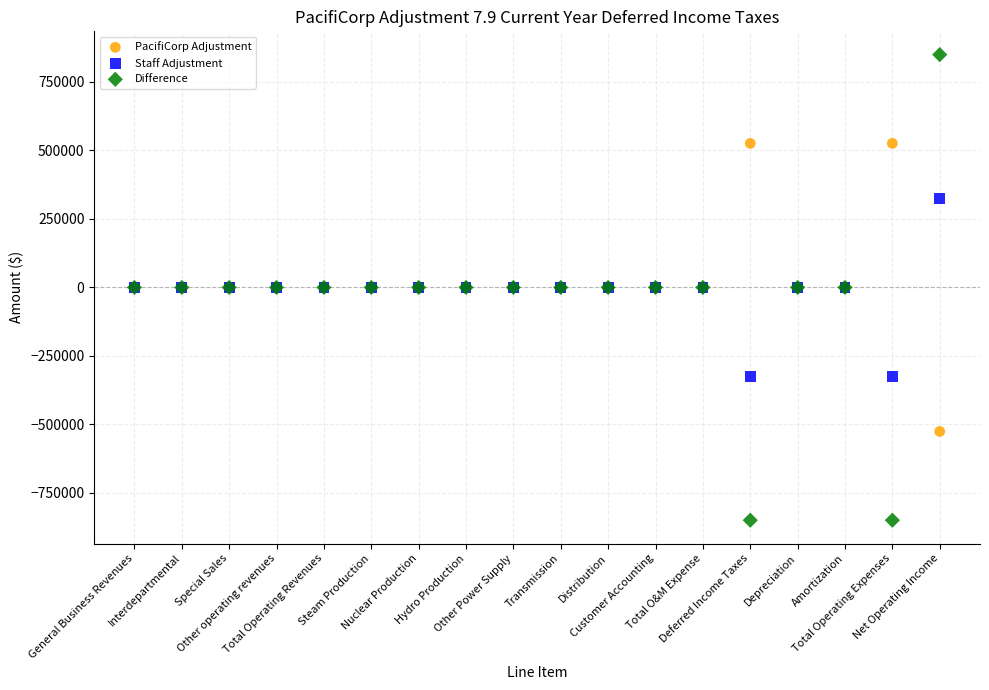

Which series contains the highest Y value?

Difference